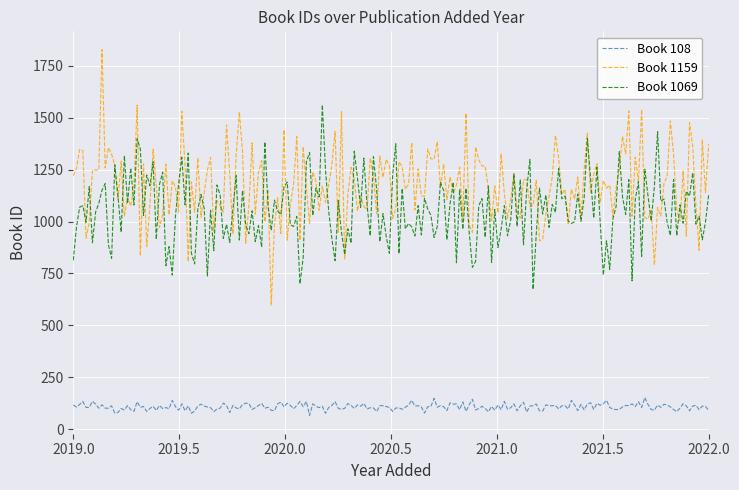

Is this an area chart (filled region under the line)?

No